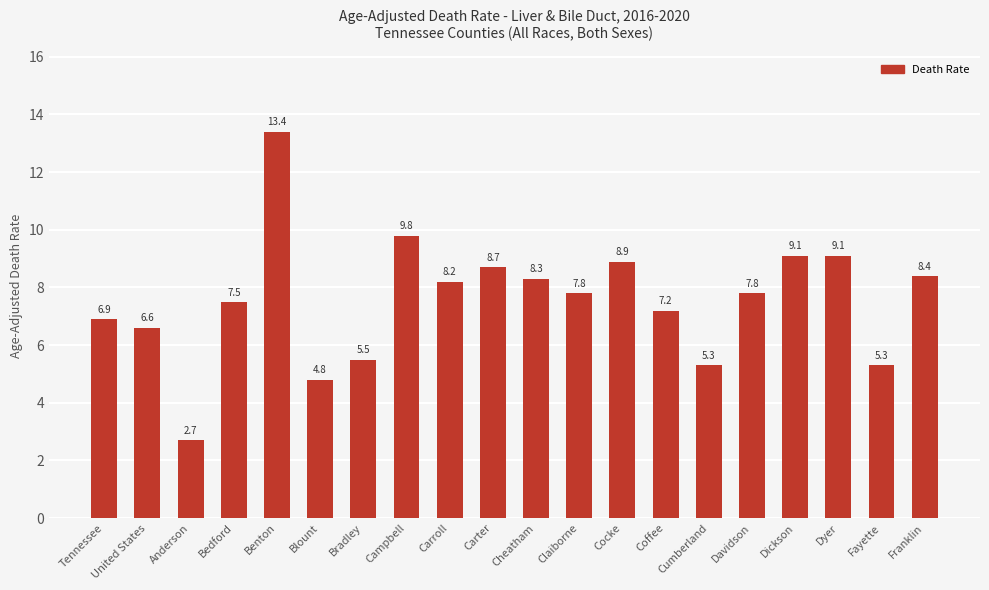

Reading left to right, extract all data points from this chart.

Tennessee=6.9	United States=6.6	Anderson=2.7	Bedford=7.5	Benton=13.4	Blount=4.8	Bradley=5.5	Campbell=9.8	Carroll=8.2	Carter=8.7	Cheatham=8.3	Claiborne=7.8	Cocke=8.9	Coffee=7.2	Cumberland=5.3	Davidson=7.8	Dickson=9.1	Dyer=9.1	Fayette=5.3	Franklin=8.4